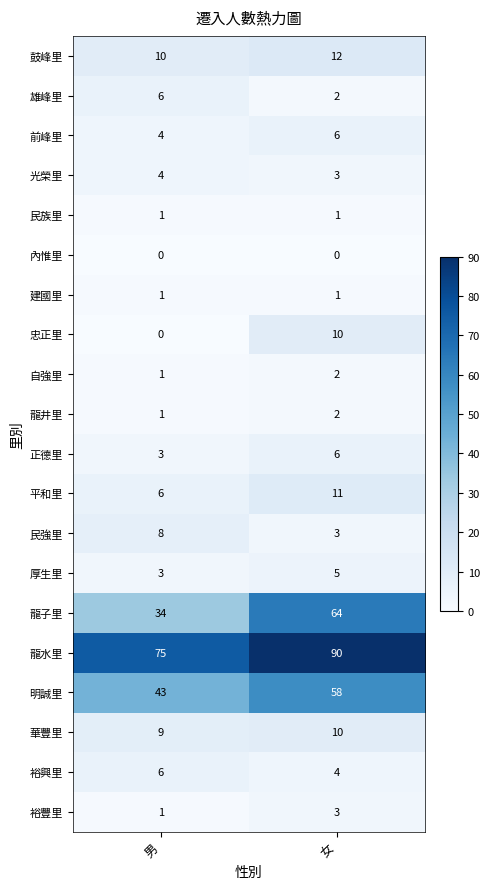

How many categories are shown in the chart?

2